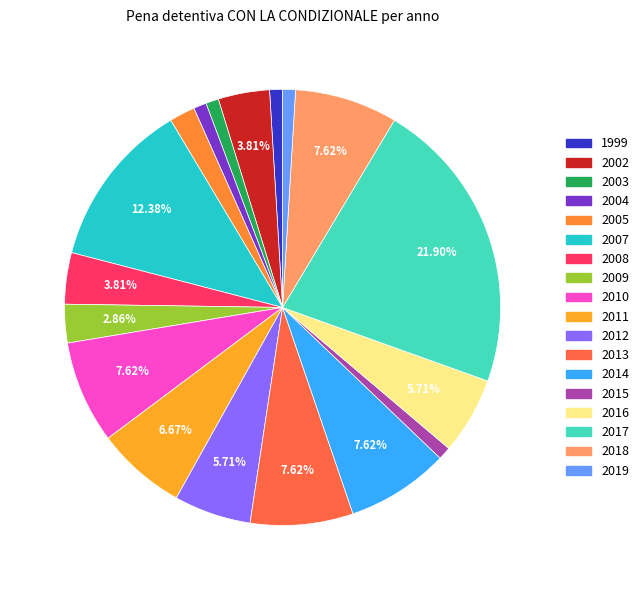

To the nearest percent, what is the difference between the largest and smallest slice percentages?

21%